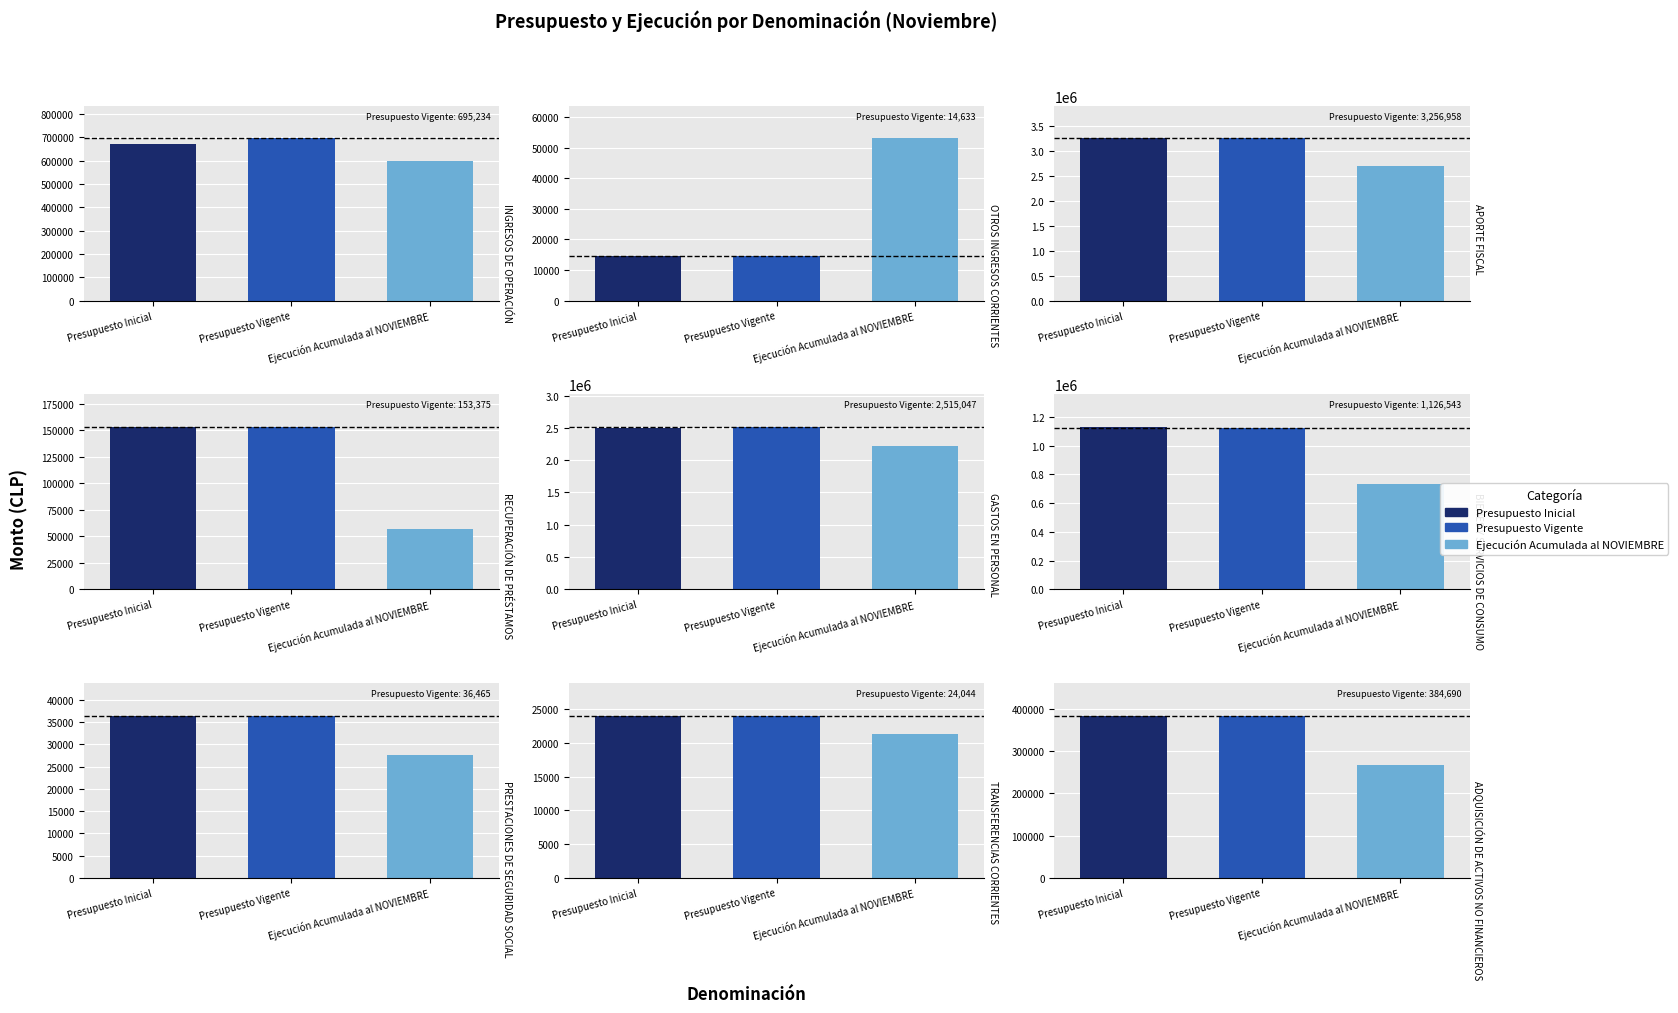

What is the highest value of the Ejecución Acumulada al NOVIEMBRE series?

2700500